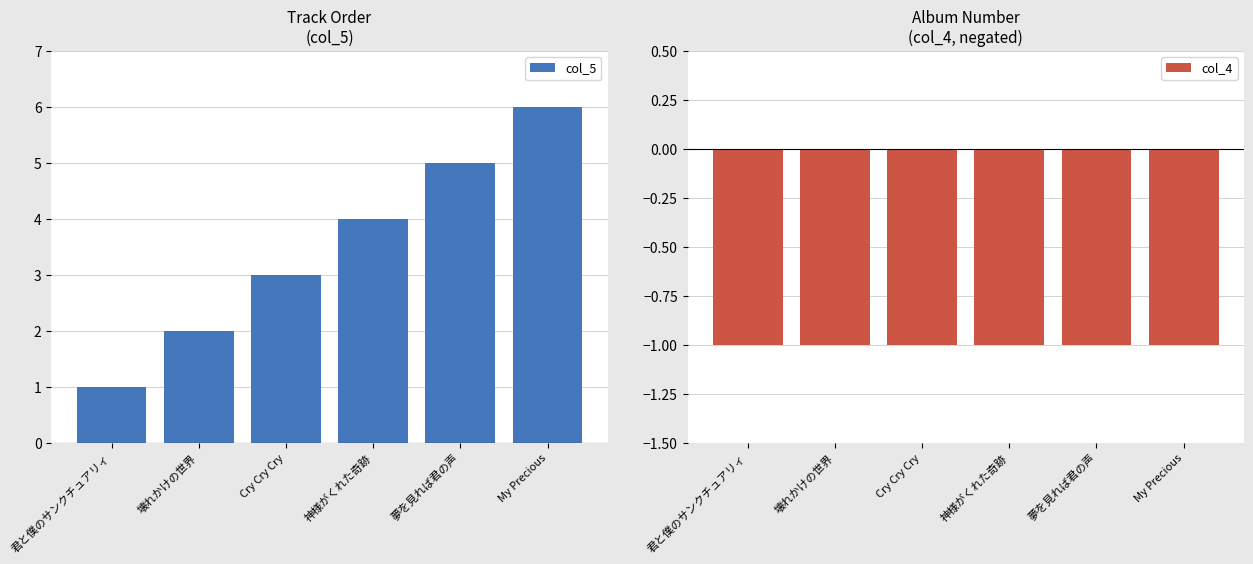

What is the average value of the col_5 series?

4